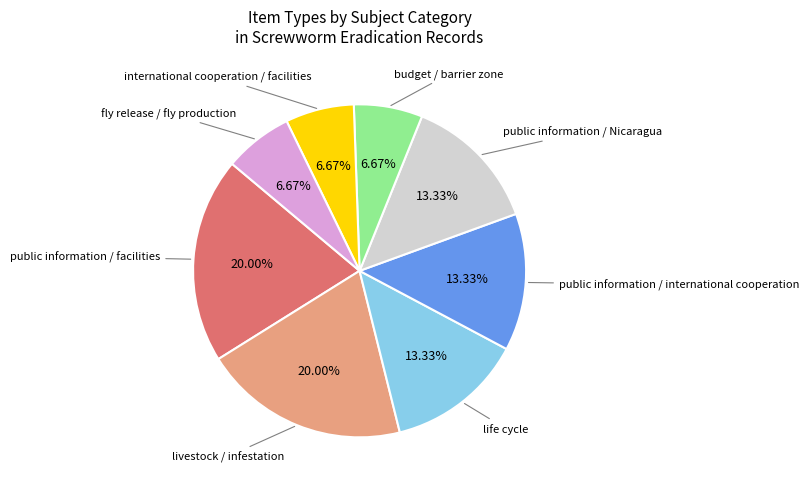

Does any single category account for the majority?

No